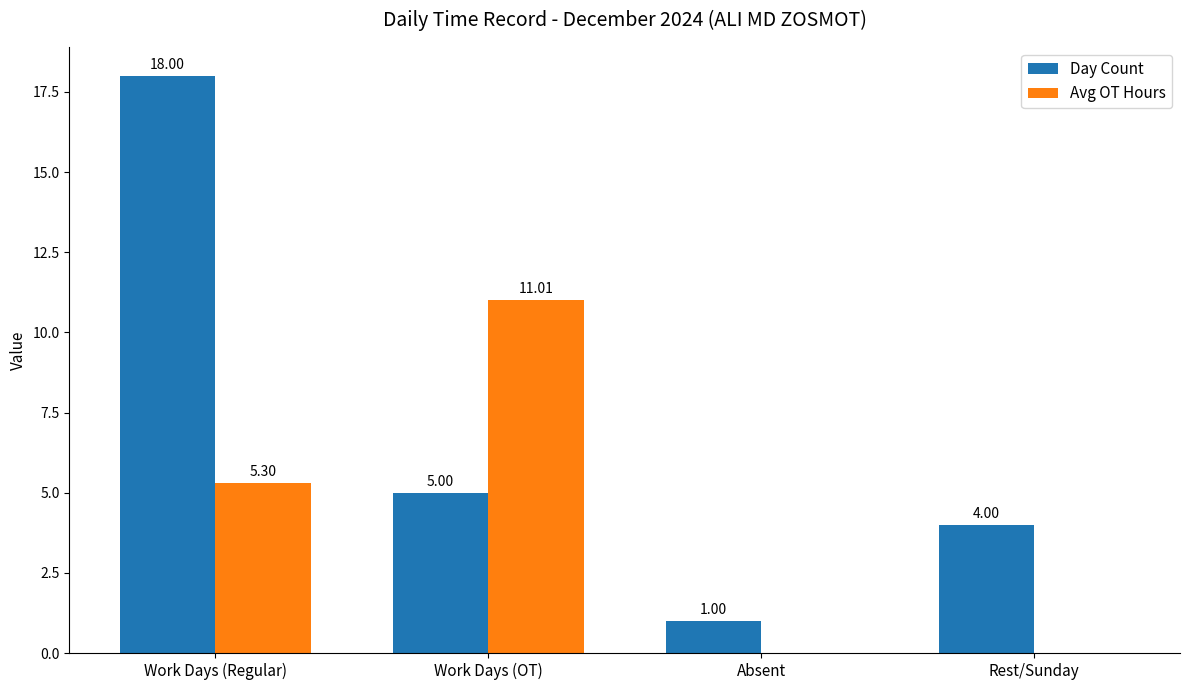

At which category is the sum across all series the highest?

Work Days (Regular)